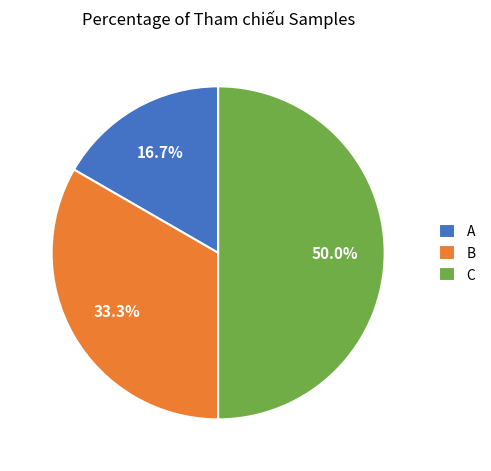

Which category has the smallest portion of the pie?

A